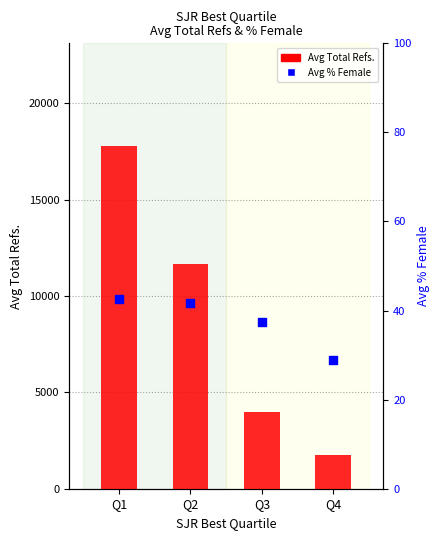

What are all the series names shown in the legend?

Avg Total Refs., Avg % Female